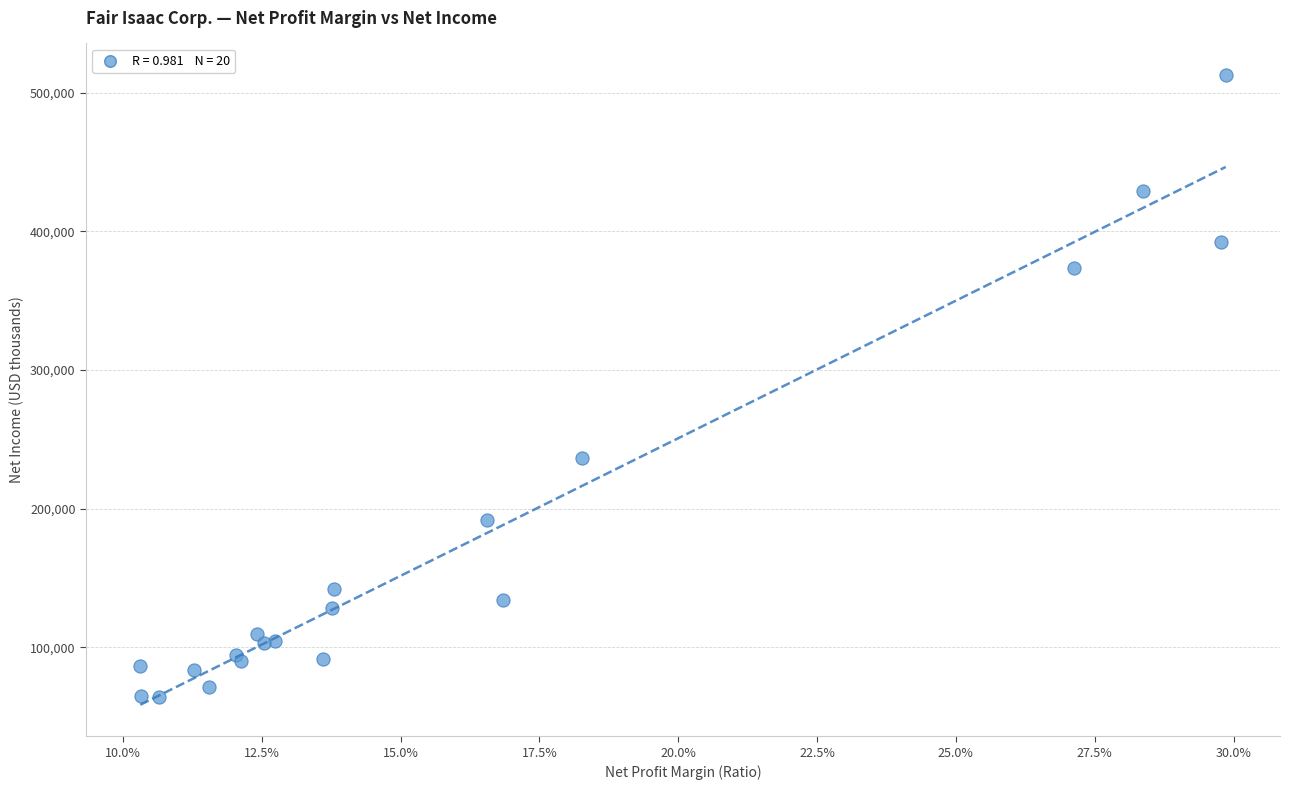

What Y value in the scatter plot is closest to 288634?

236411